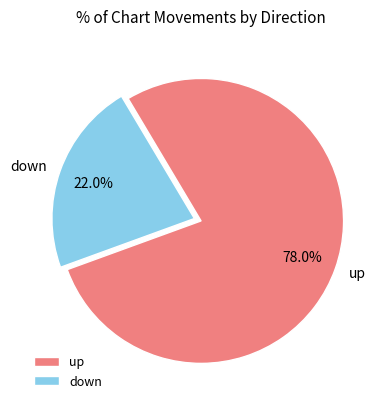

What percentage is the up slice, to the nearest percent?

78%